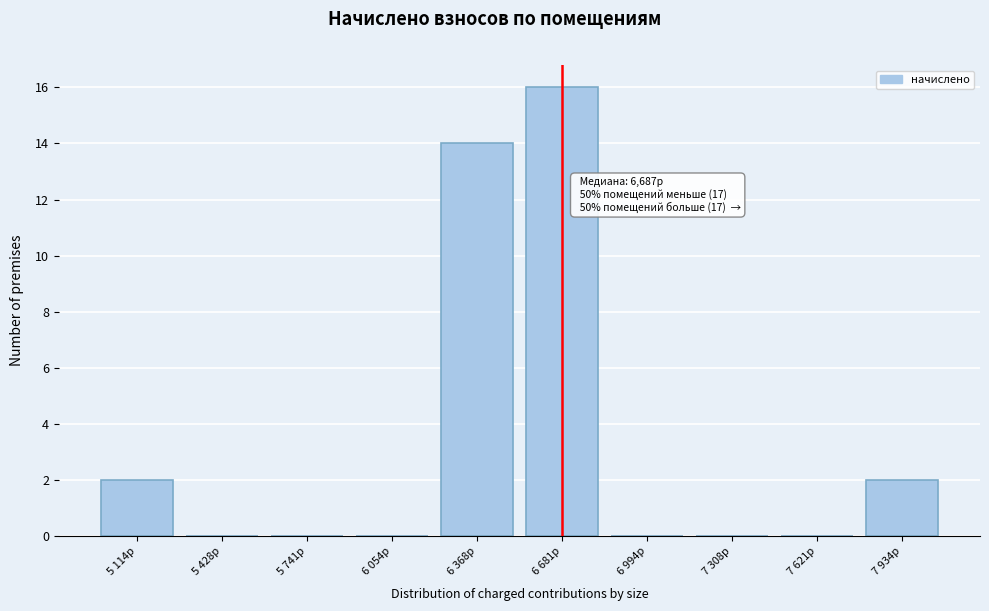

Reading left to right, list all the values displayed in this chart.

5 114р=2	5 428р=0	5 741р=0	6 054р=0	6 368р=14	6 681р=16	6 994р=0	7 308р=0	7 621р=0	7 934р=2